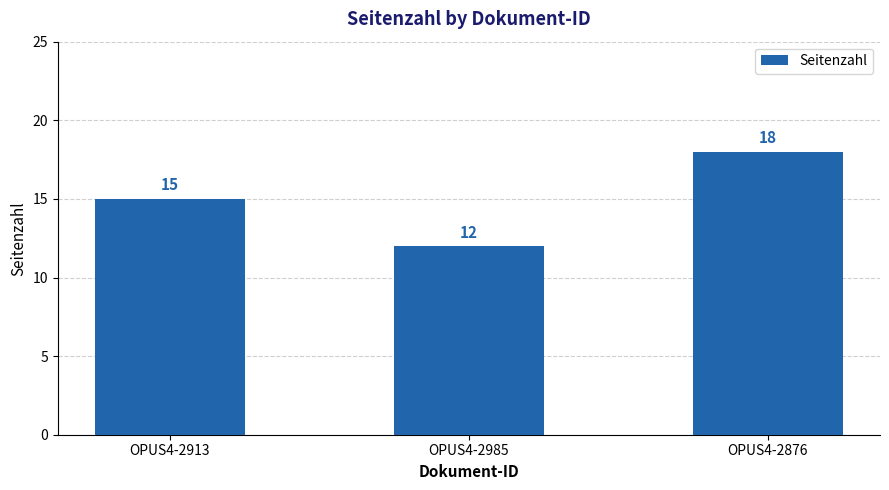

Reading left to right, extract all data points from this chart.

OPUS4-2913=15	OPUS4-2985=12	OPUS4-2876=18